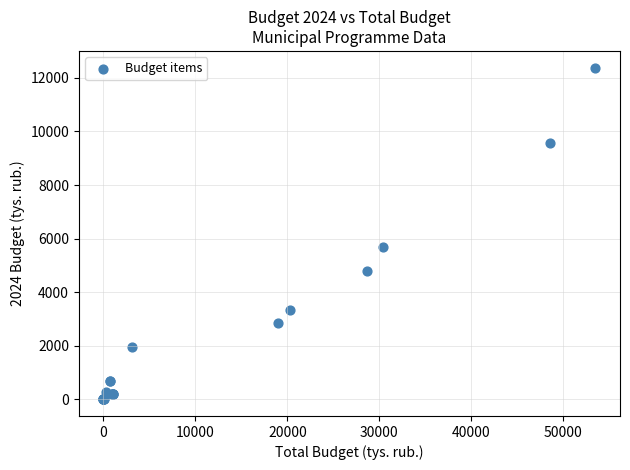

What Y value in the scatter plot is closest to 6193?

5679.0